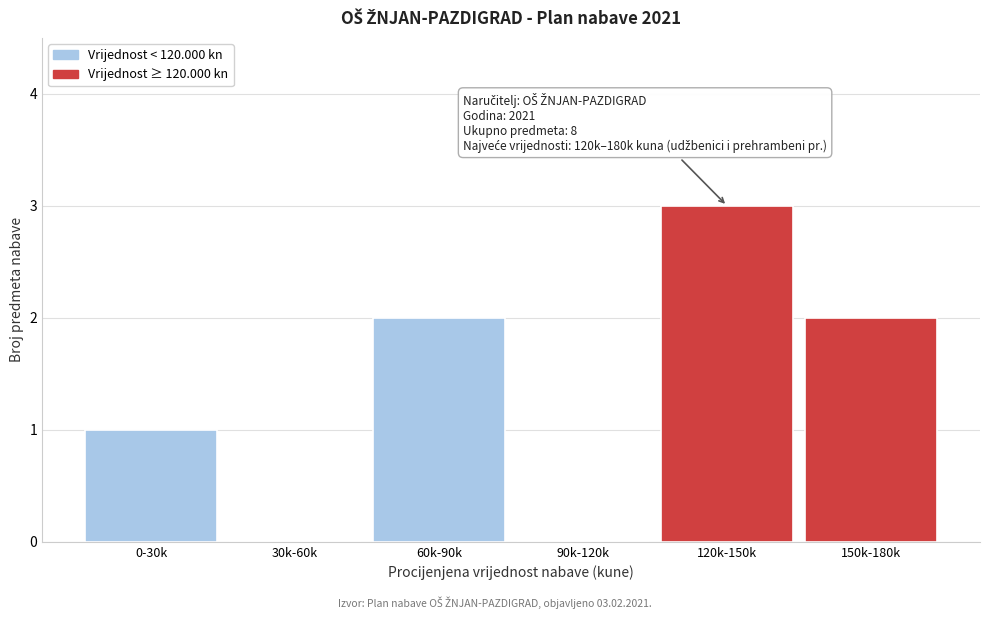

Reading left to right, extract all data points from this chart.

0-30k=1	30k-60k=0	60k-90k=2	90k-120k=0	120k-150k=3	150k-180k=2